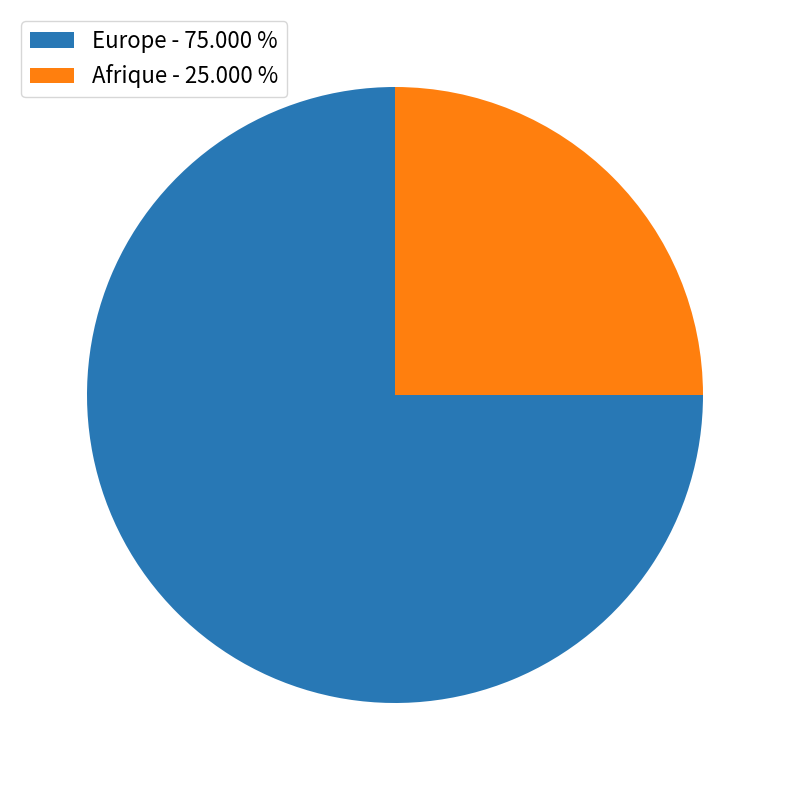

Does Europe - 75.000 % represent more than half of the total?

Yes